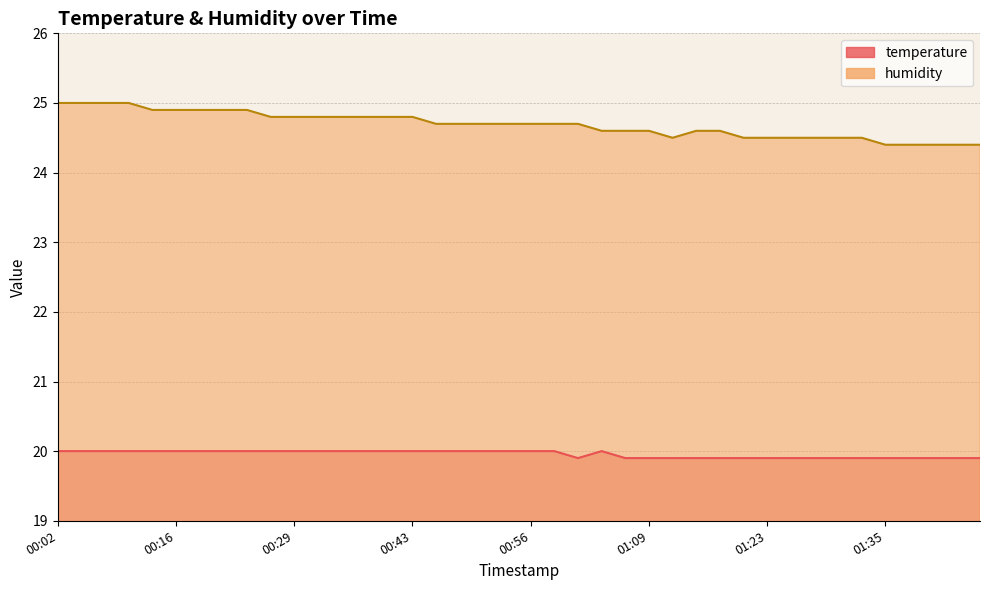

What is the approximate value of temperature at 00:02?

20.0